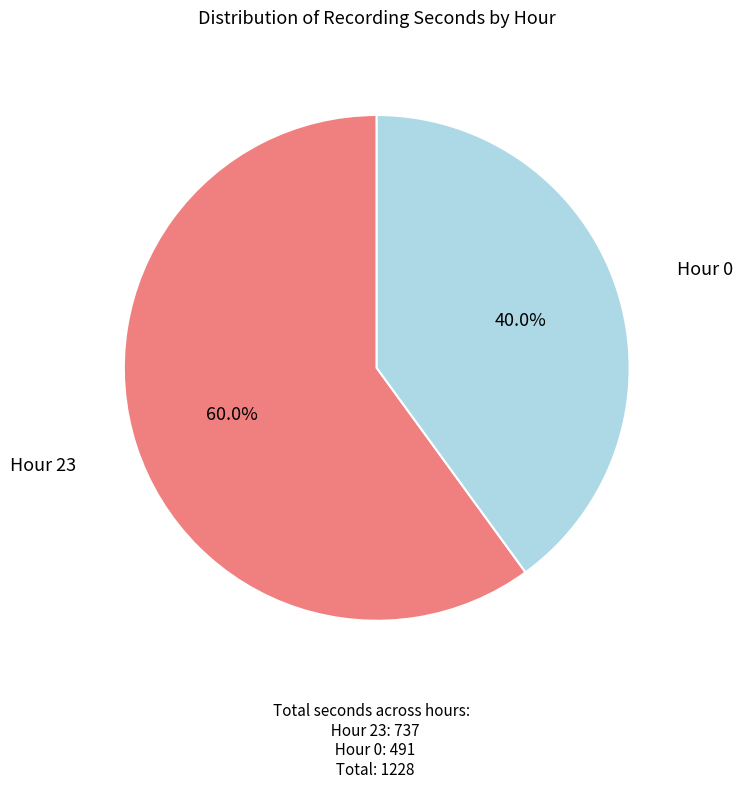

Is there any slice that represents more than half of the pie?

Yes